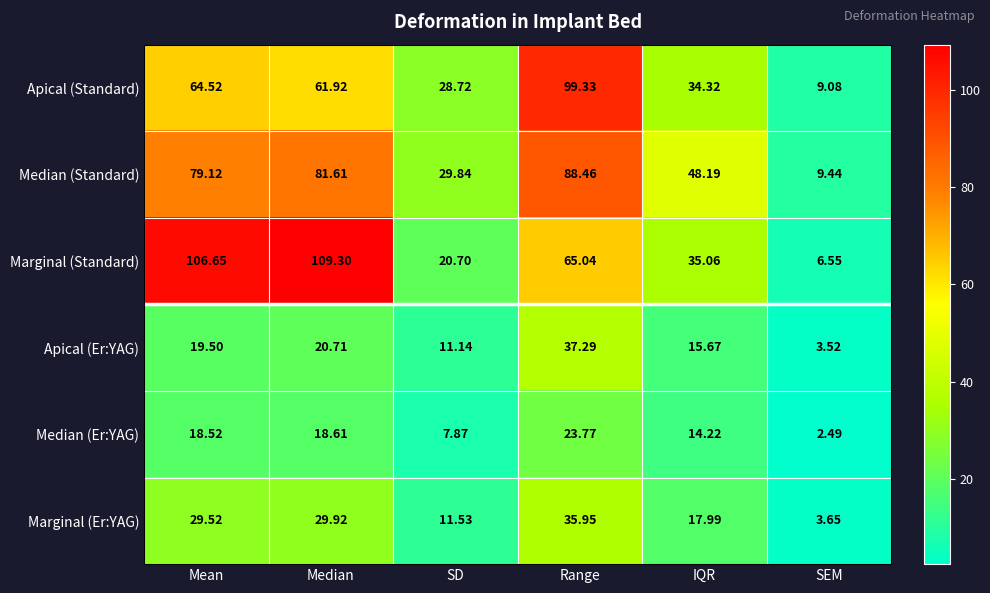

At which label does Apical (Er:YAG) reach its minimum?

SEM